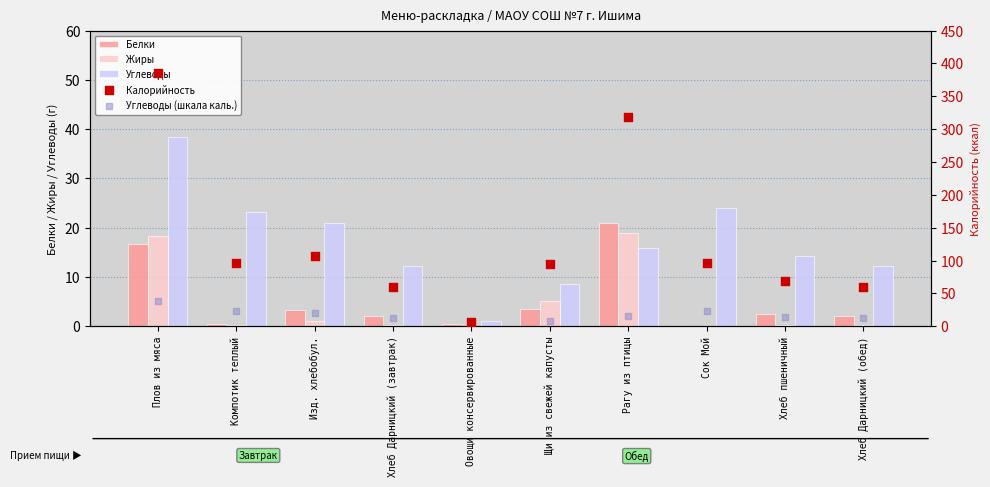

At which category is the sum across all series the highest?

Плов из мяса